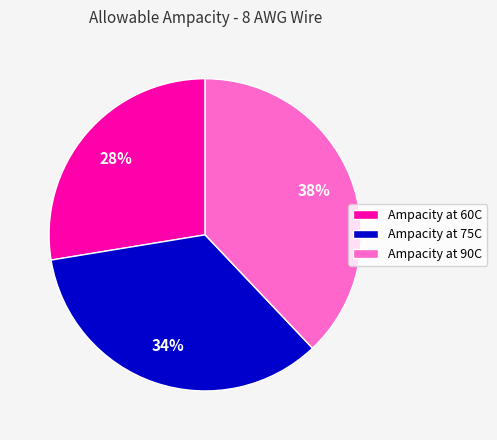

Count the number of slices in the pie.

3